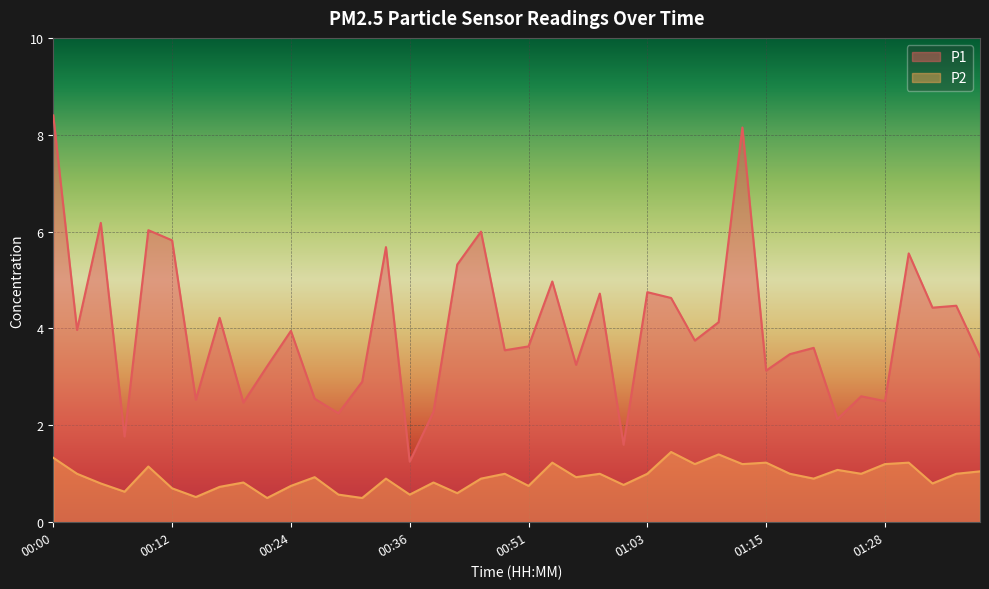

The value of P2 at 00:29 is 0.4. True or false?

False